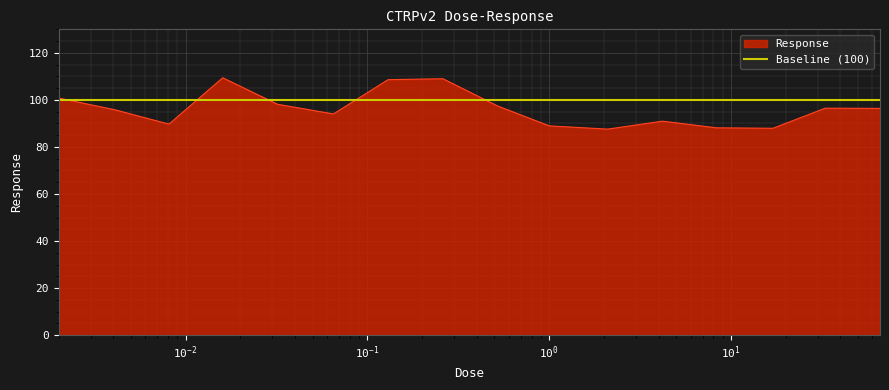

Which category has the lowest value across all series?

2.1